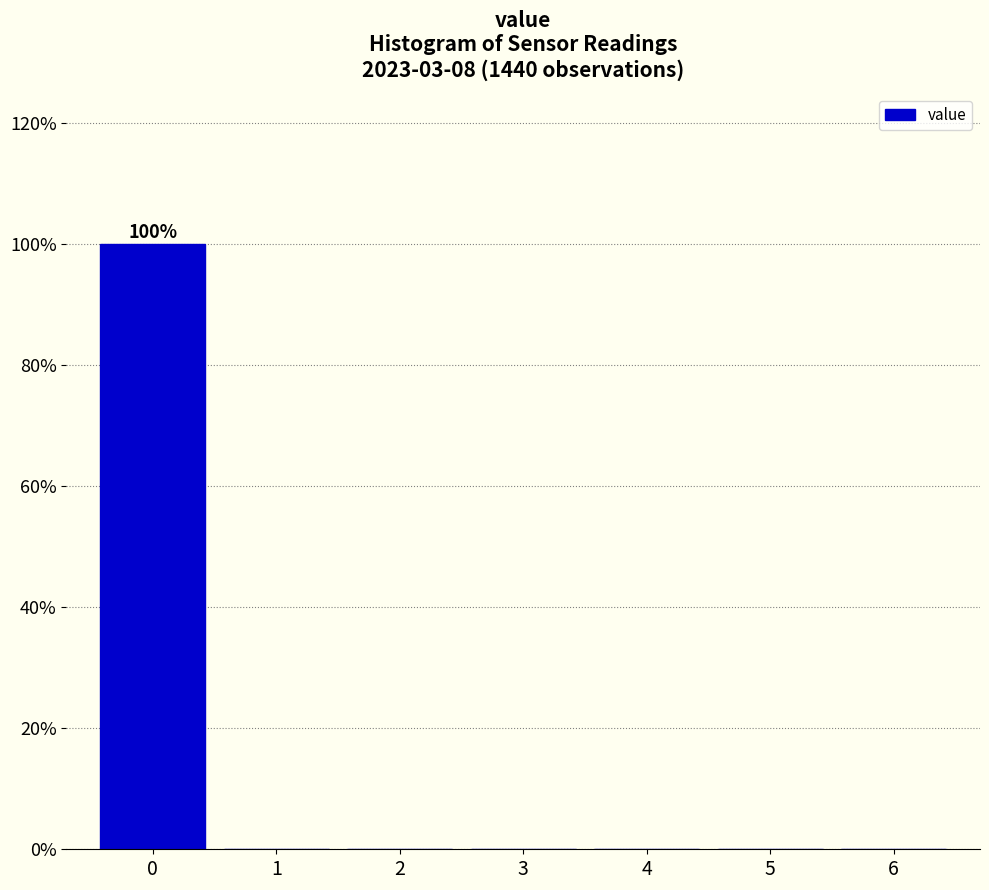

Which range on the x-axis has the tallest bar?

-0.5 to 0.5